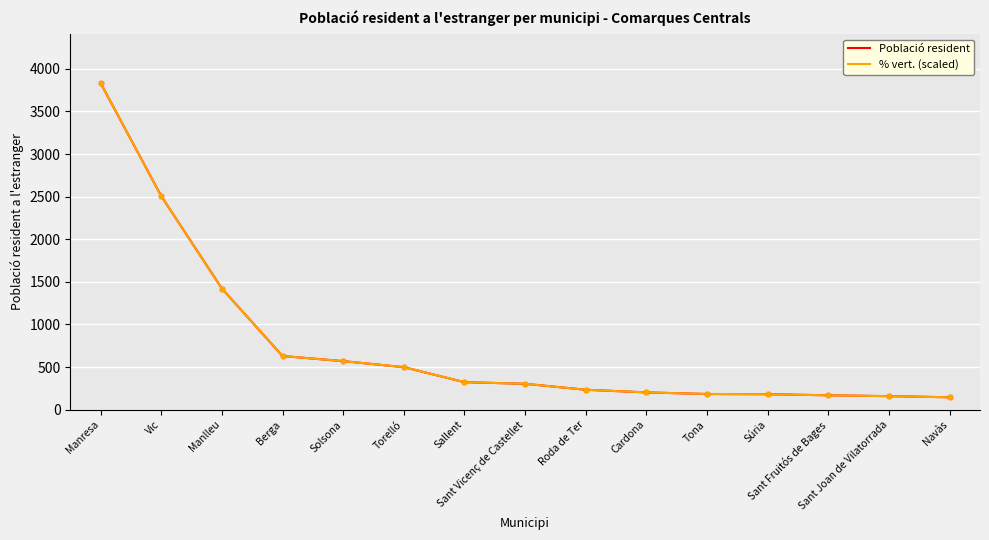

The Població resident series shows 169.0 at Sant Fruitós de Bages. True or false?

True